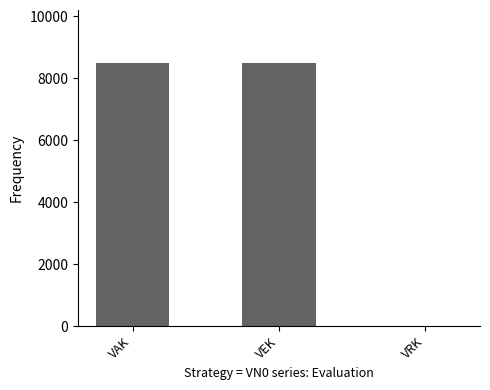

The chart shows a value of 3318 at VRK. True or false?

False